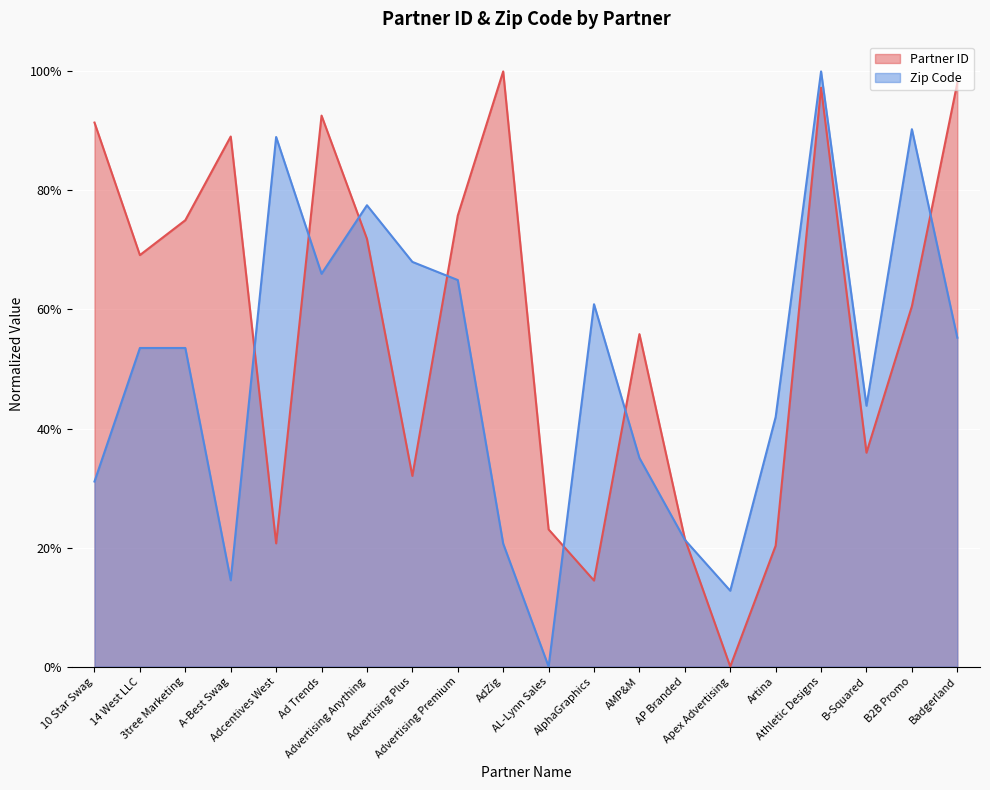

Reading right to left, extract all data points from this chart.

Partner ID: 1.0	0.6	0.4	1.0	0.2	0.0	0.2	0.6	0.1	0.2	1.0	0.8	0.3	0.7	0.9	0.2	0.9	0.7	0.7	0.9
Zip Code: 0.6	0.9	0.4	1.0	0.4	0.1	0.2	0.4	0.6	0.0	0.2	0.6	0.7	0.8	0.7	0.9	0.1	0.5	0.5	0.3